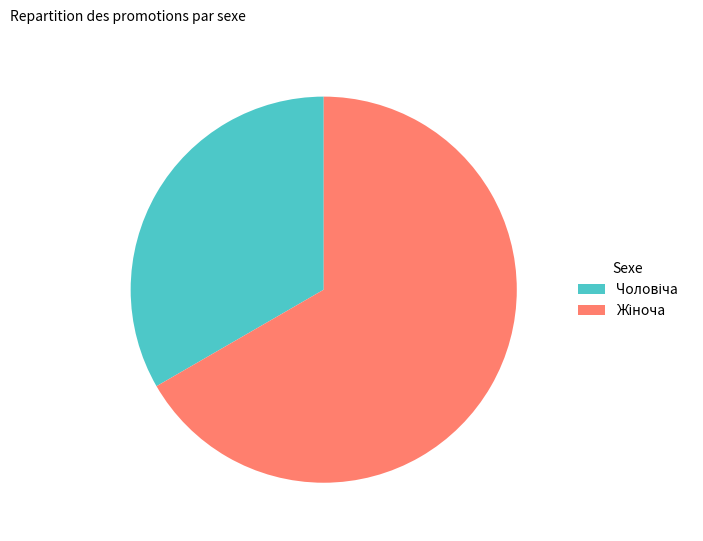

Is there any slice that represents more than half of the pie?

Yes